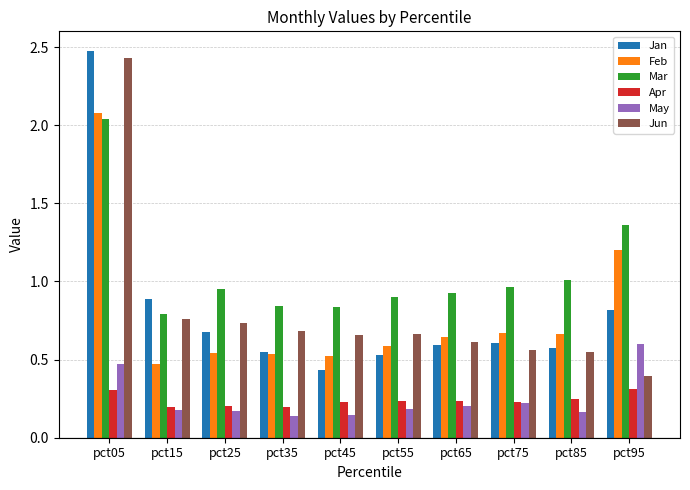

How many bars are there in total?

60